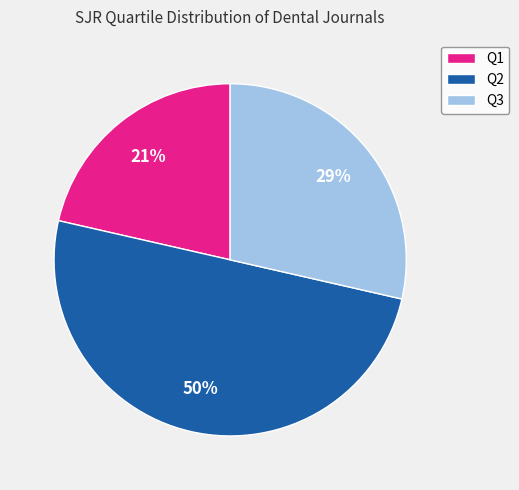

Between Q1 and Q3, which is larger?

Q3